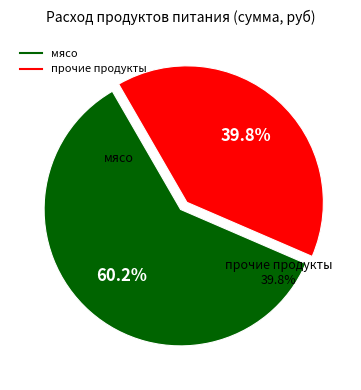

Which slice represents more than half of the pie?

мясо